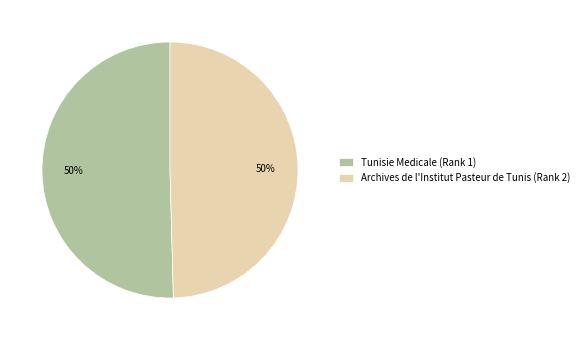

To the nearest percent, what is the average slice percentage?

50%